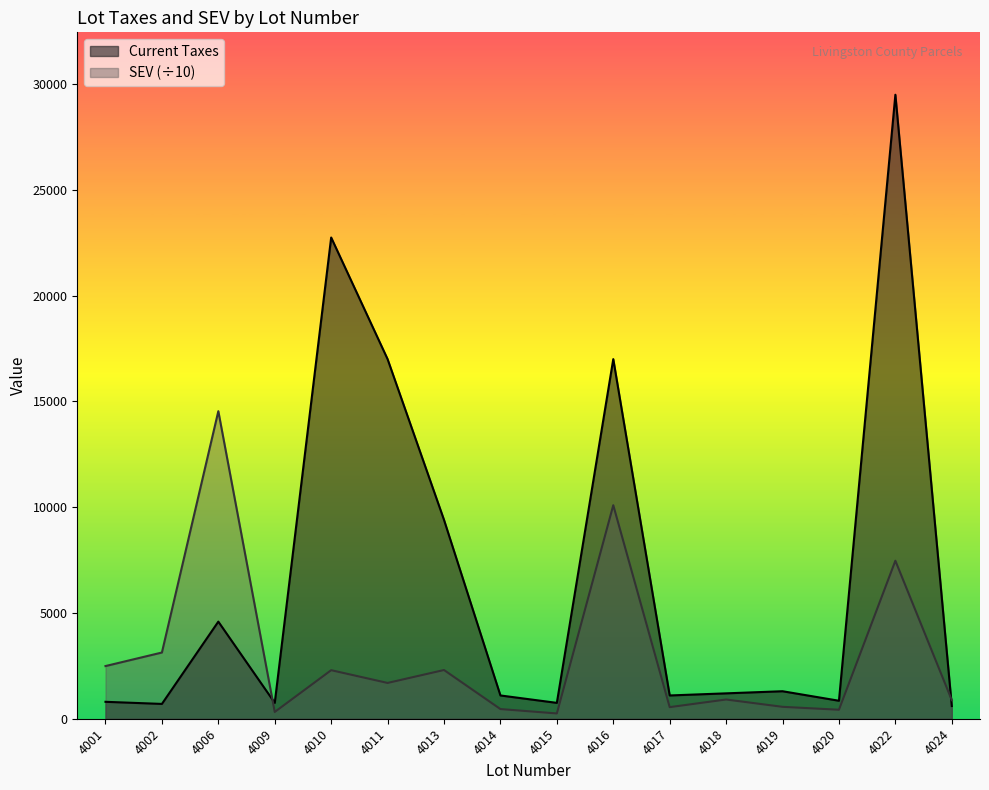

How many series are shown in this chart?

2